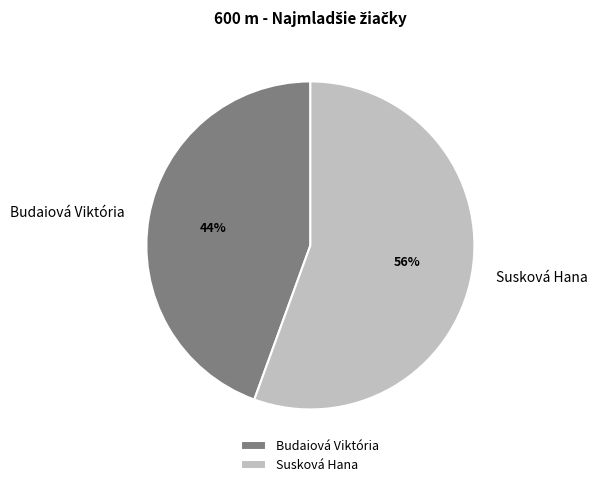

Rank the categories by value from lowest to highest.

Budaiová Viktória, Susková Hana